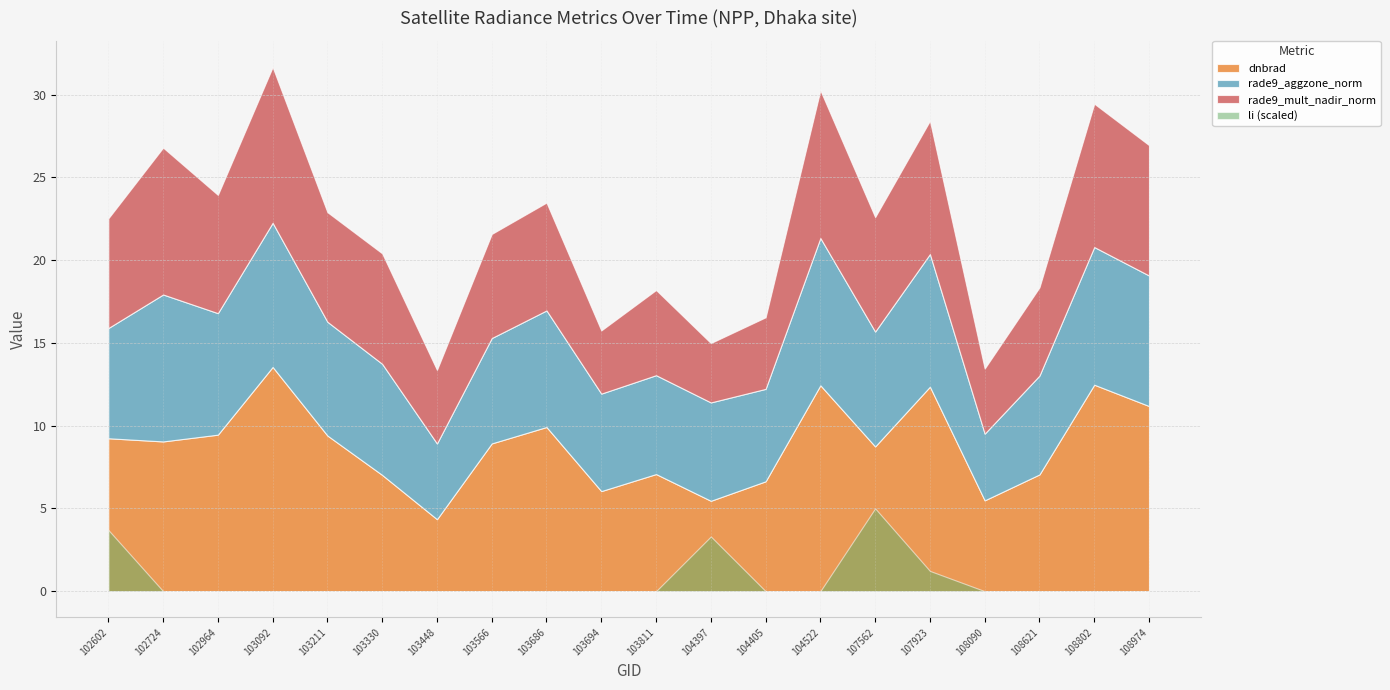

What is the total value across all series at 104522?

30.3